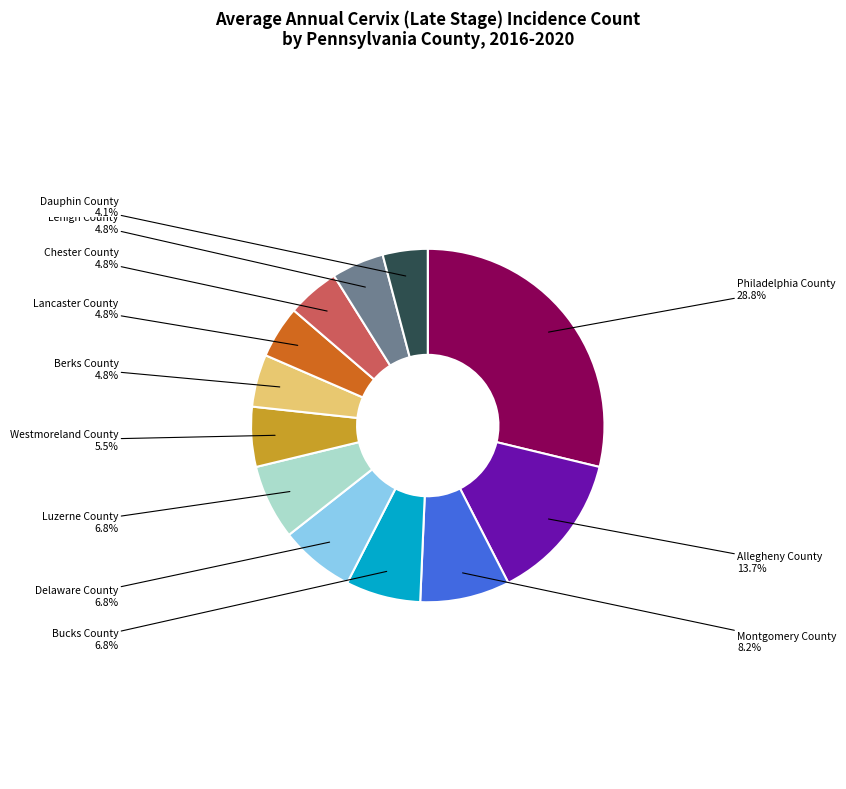

What percentage is NOT represented by Allegheny County?

86.3%